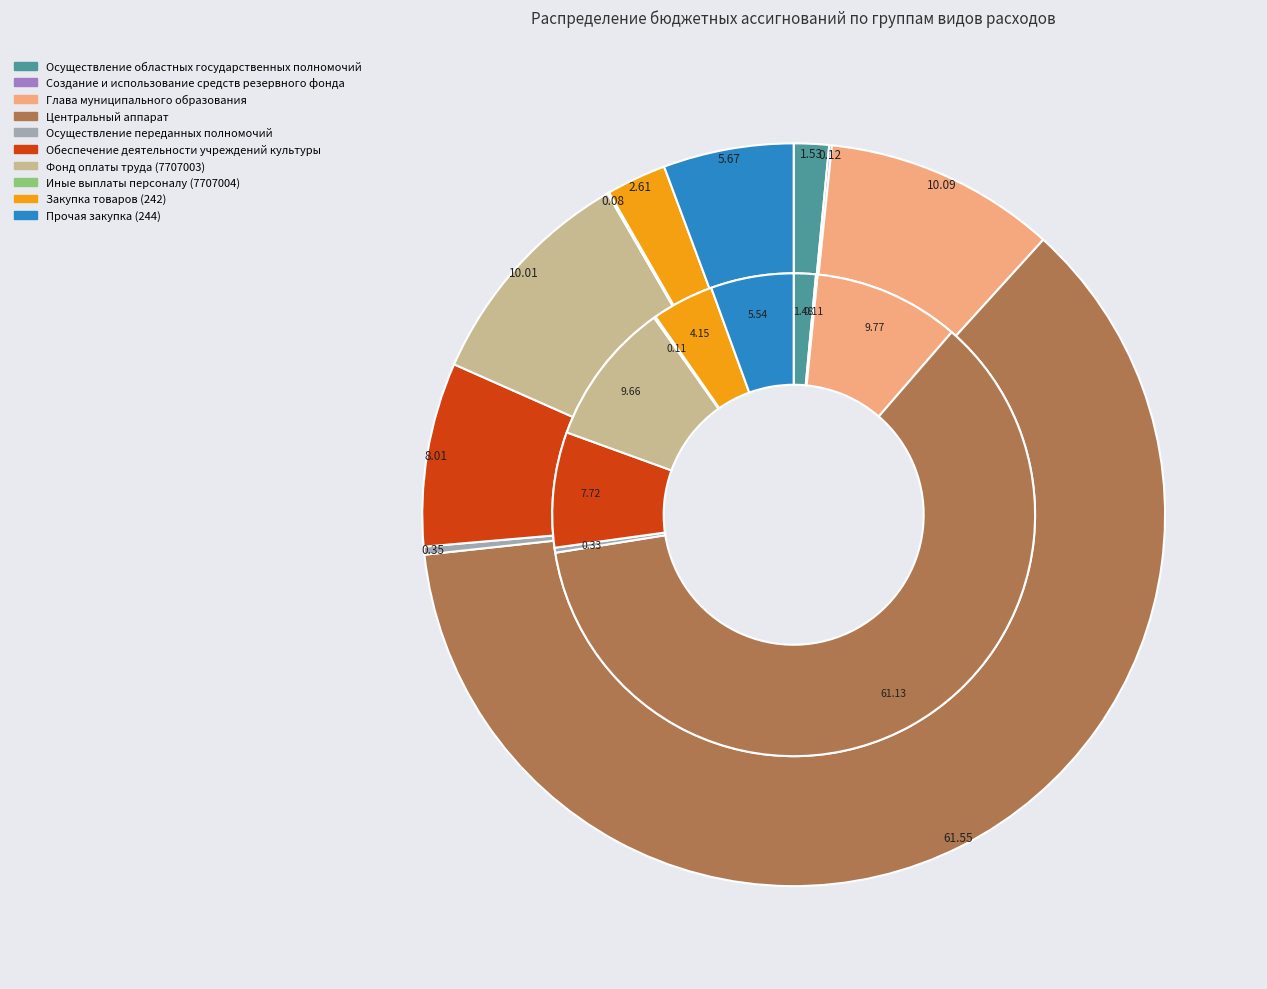

To the nearest percent, what is the average slice percentage?

10%